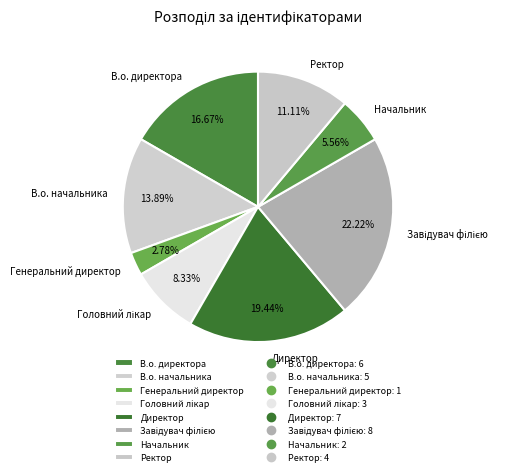

Is it true that Начальник is 1% of the pie?

False